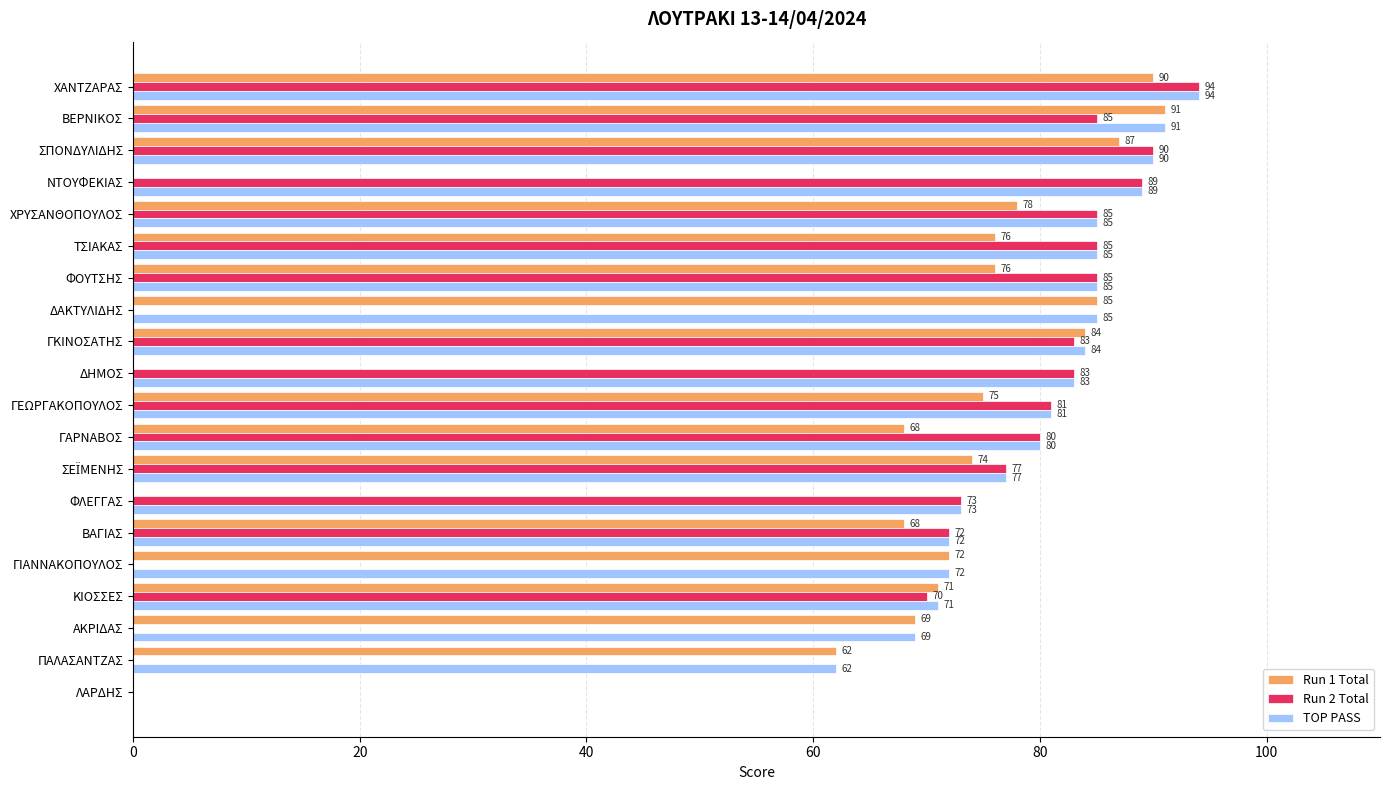

Is it true that Run 1 Total equals 62 at ΠΑΛΑΣΑΝΤΖΑΣ?

True